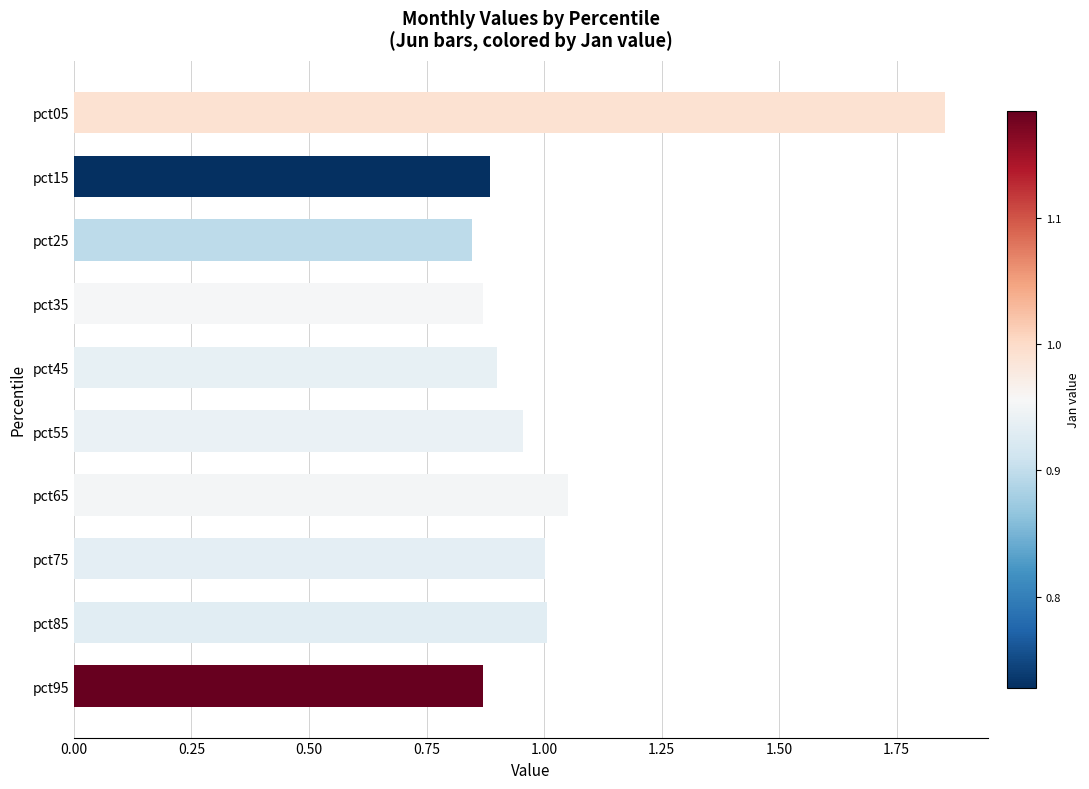

What is the sum of all values?

10.2